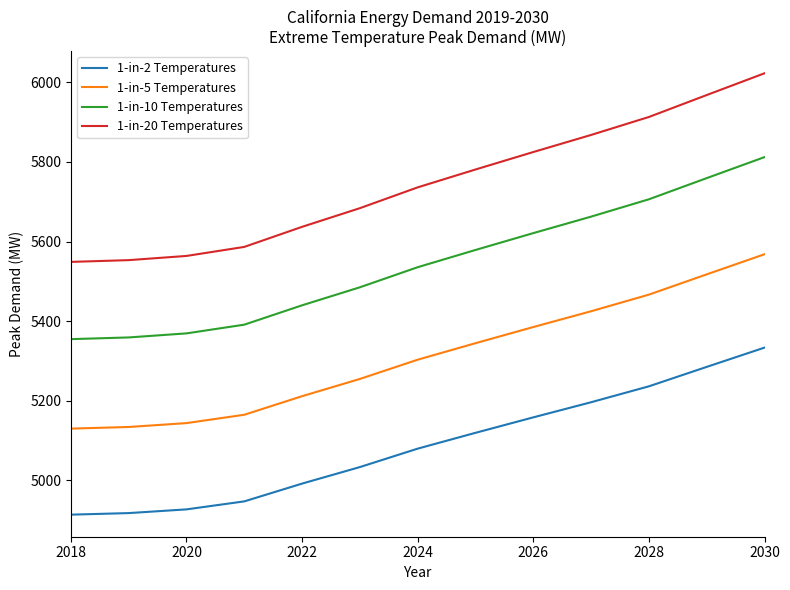

What is the greatest value displayed?

6022.9